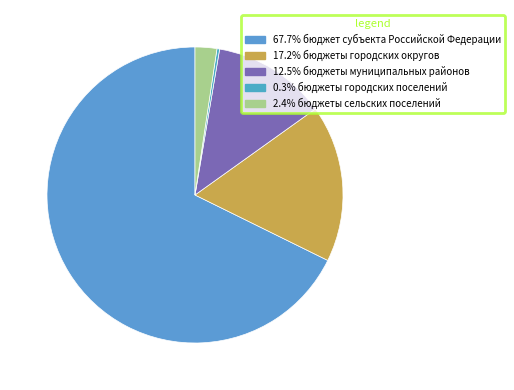

How many slices are in this pie chart?

5